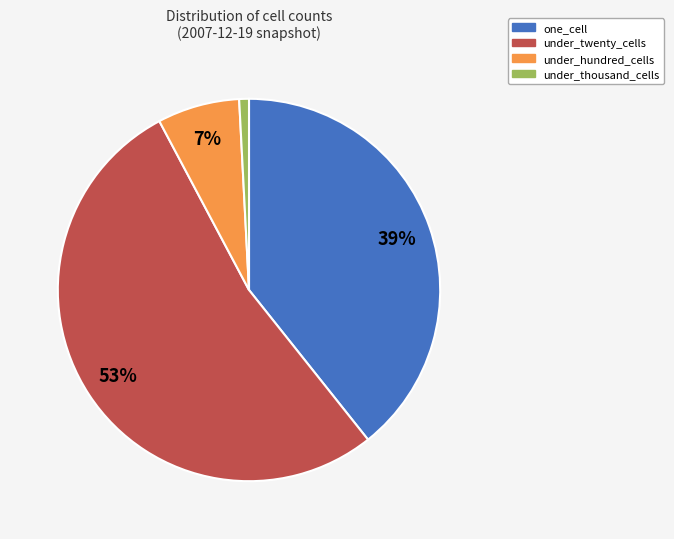

How many slices are in this pie chart?

4